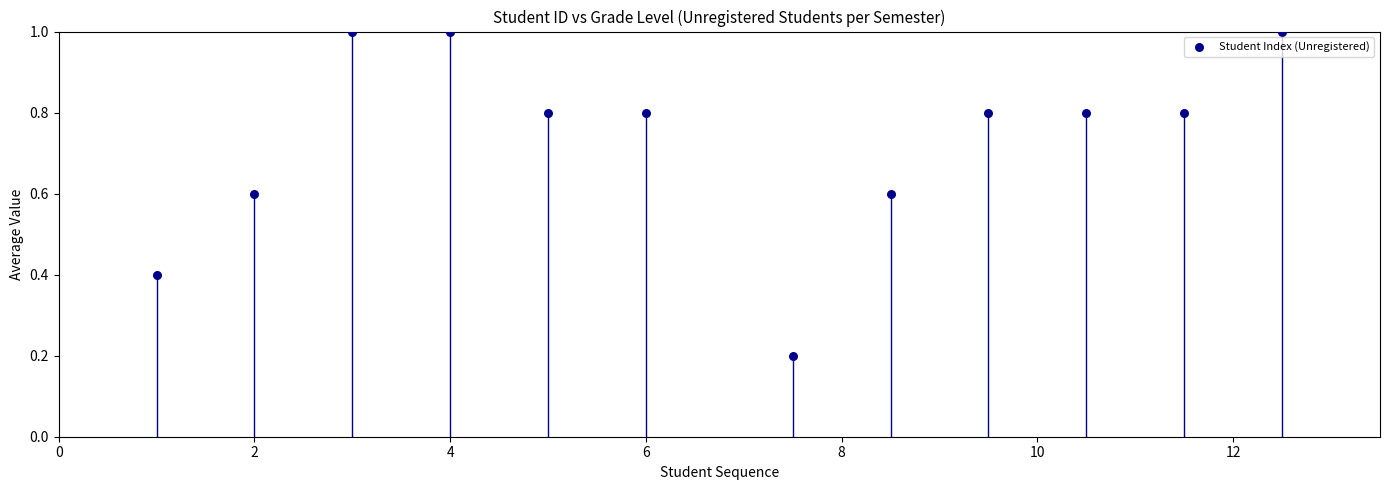

What is the range of Y values (max minus min)?

0.8